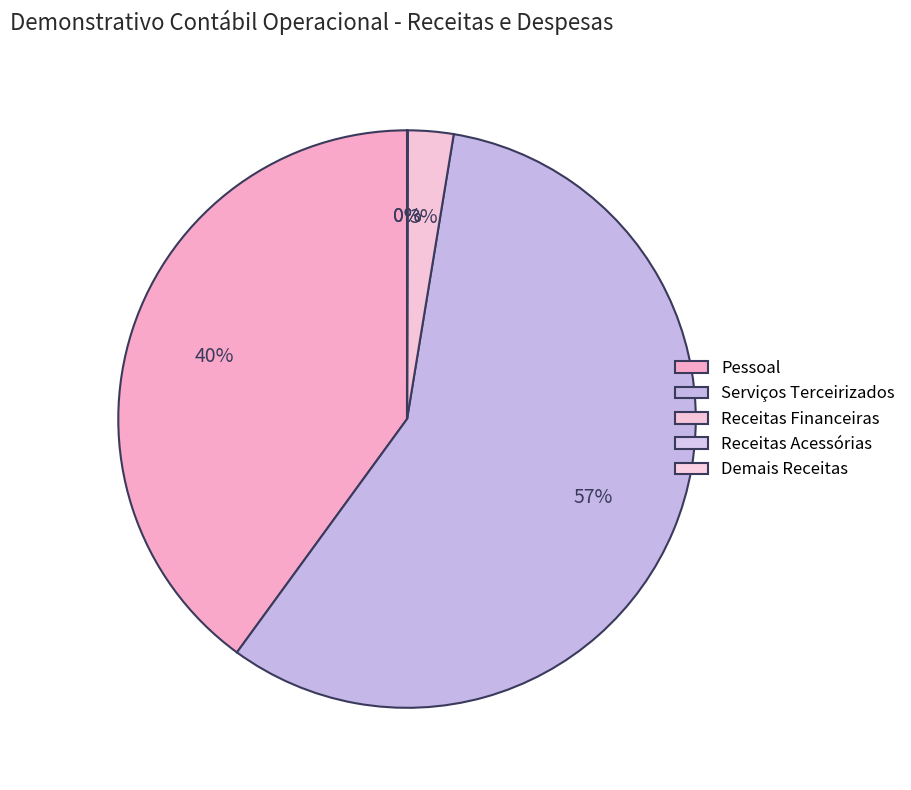

Is the sum of Receitas Acessórias and Demais Receitas greater than half?

No